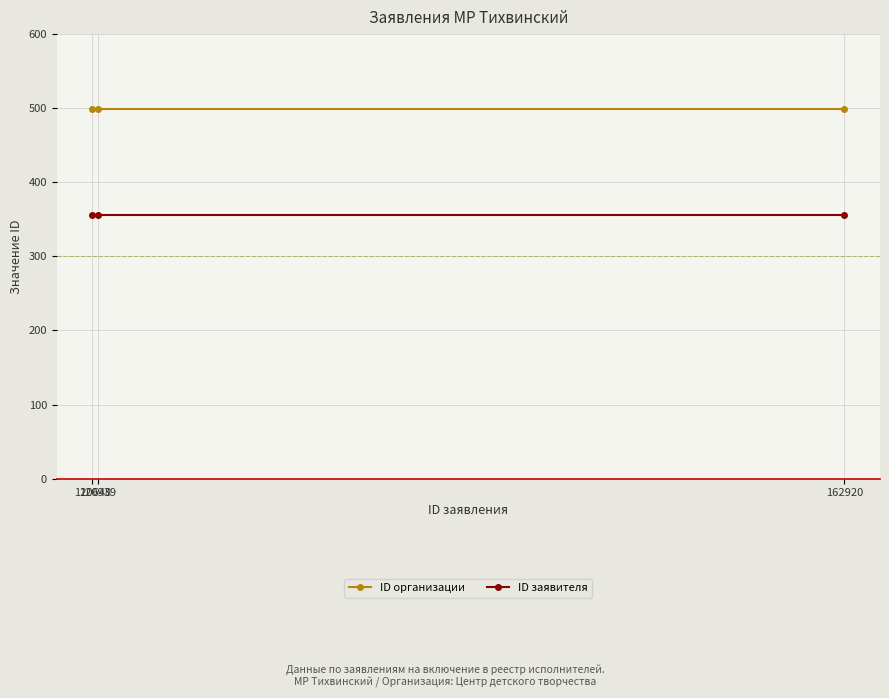

What is the value of the ID заявителя point at the 2nd from the left?

356